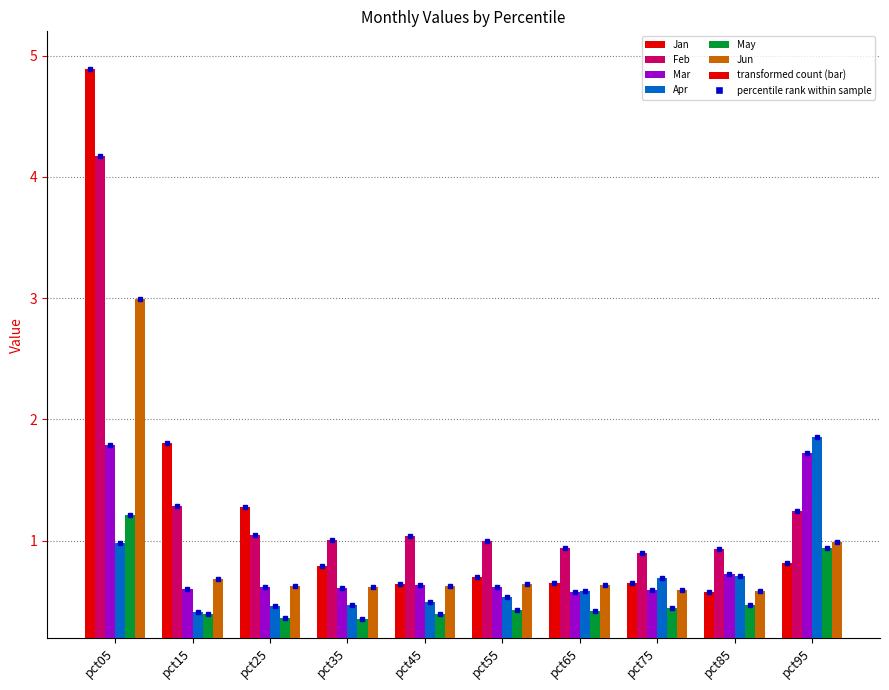

Read the Feb value at pct45.

1.0